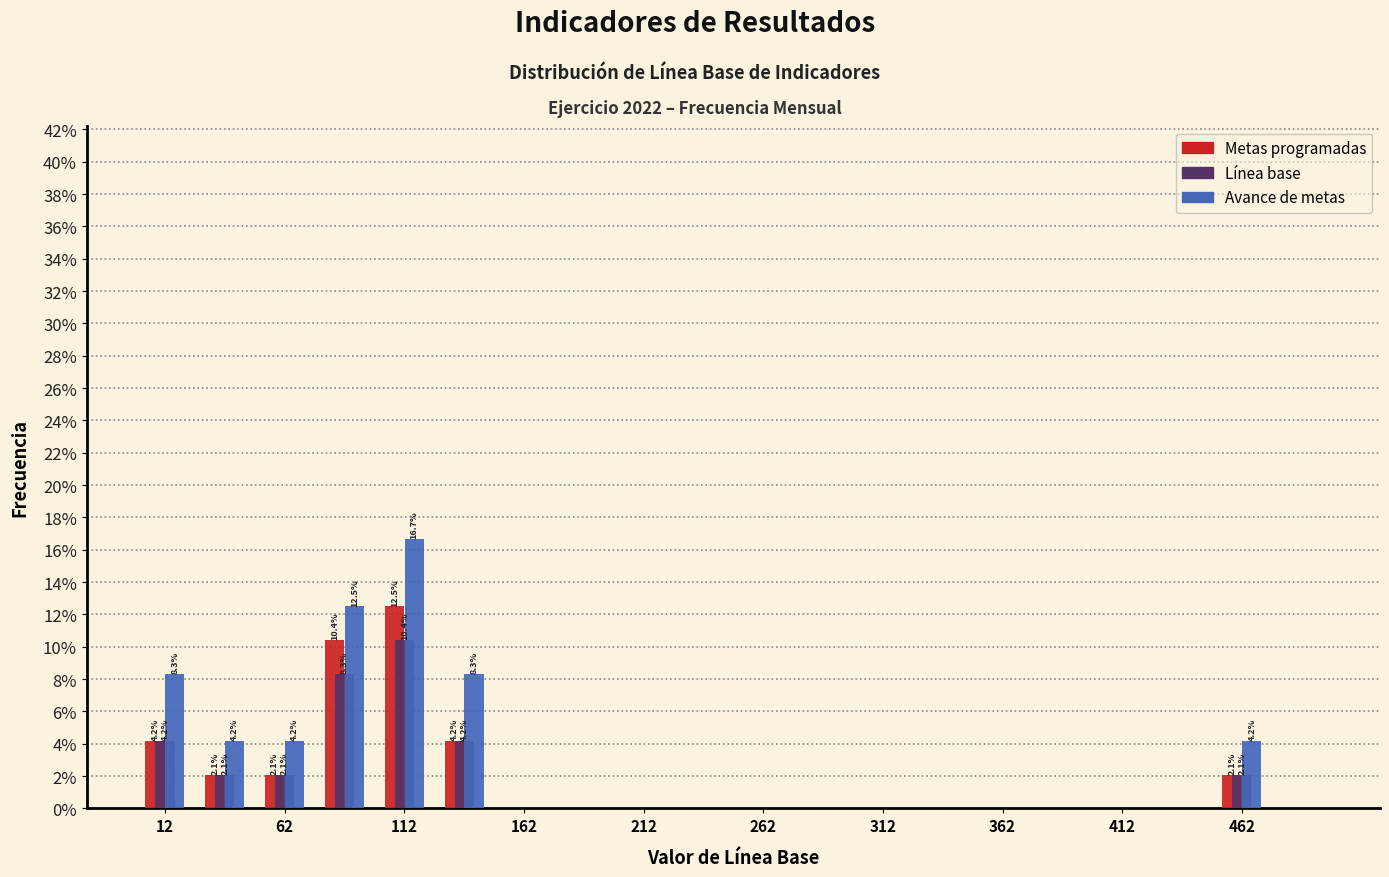

In the Metas programadas series, which range on the x-axis has the tallest bar?

100 to 125